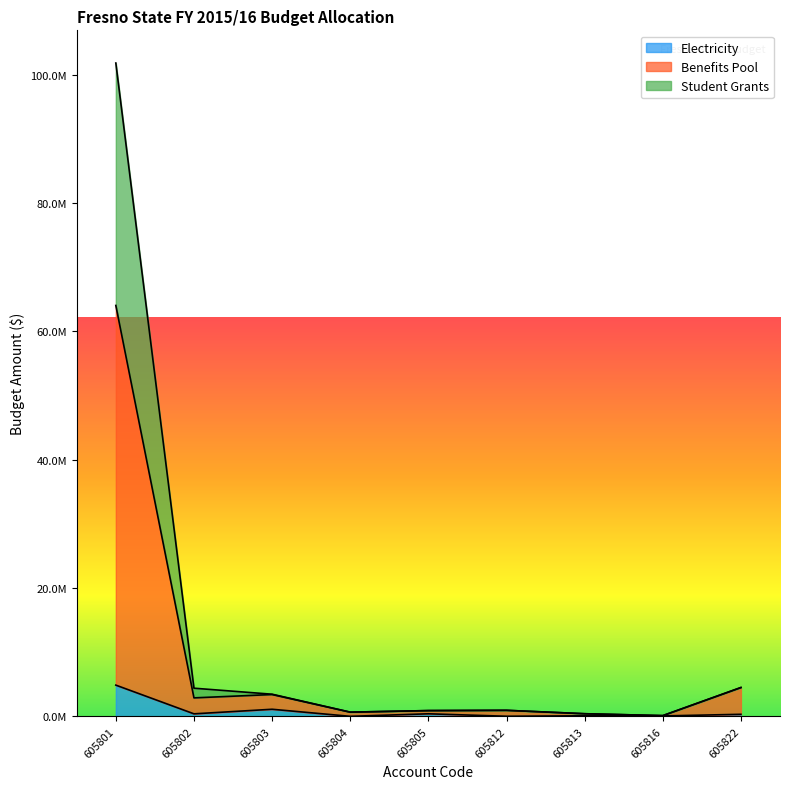

Reading left to right, list all the values displayed in this chart.

Electricity: 605801=4875715	605802=400038	605803=1112123	605804=11792	605805=405934	605812=22678	605813=96154	605816=72569	605822=327468
Benefits Pool: 605801=64056366	605802=2888176	605803=3409123	605804=661792	605805=905934	605812=947678	605813=416154	605816=121456	605822=4502049
Student Grants: 605801=101849566	605802=4396191	605803=3458673	605804=664047	605805=905934	605812=947678	605813=416154	605816=121456	605822=4502049